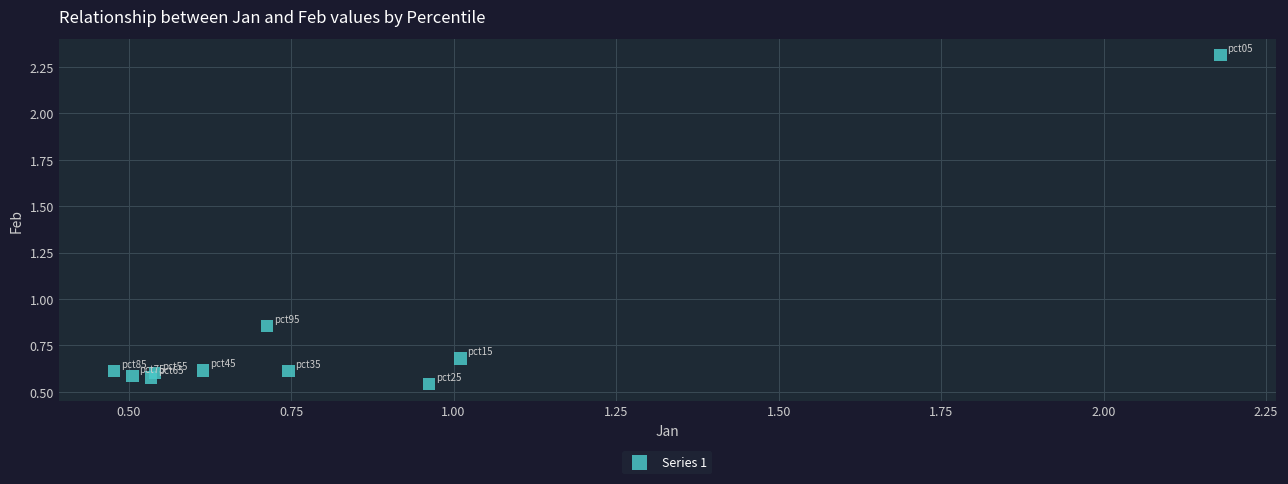

What is the average Y value?

0.8